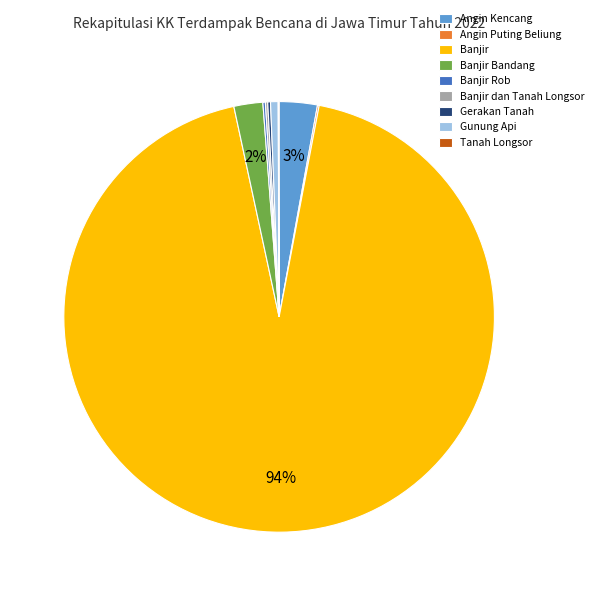

Between Angin Kencang and Banjir Bandang, which is larger?

Angin Kencang